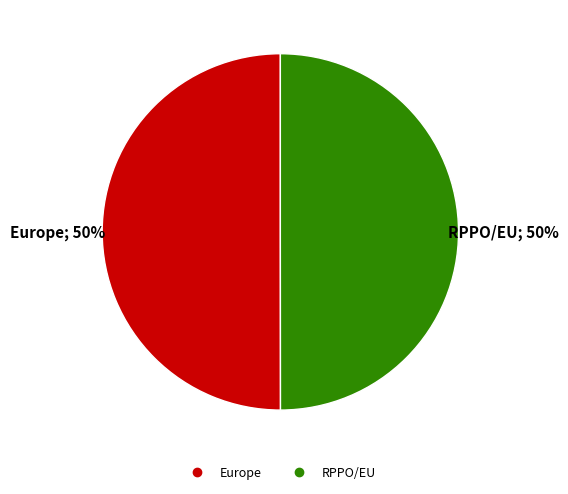

Combined, do Europe and RPPO/EU account for over 50%?

Yes